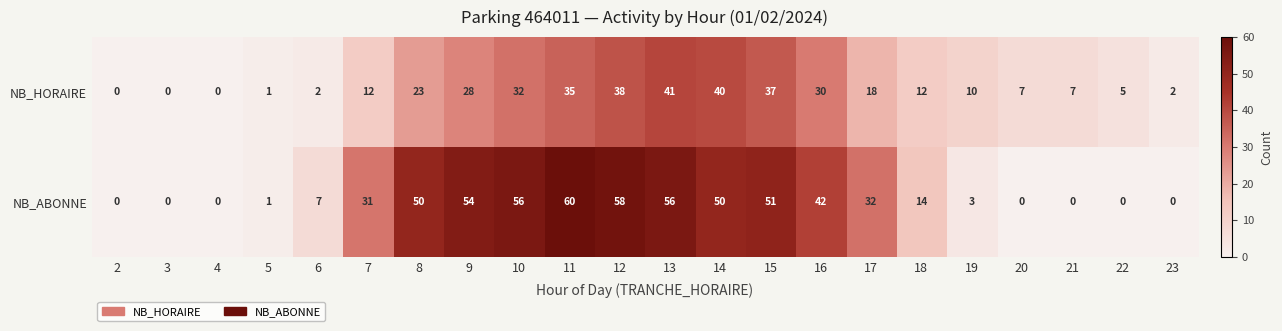

What is the difference between the maximum and second lowest values in the NB_ABONNE series?

60